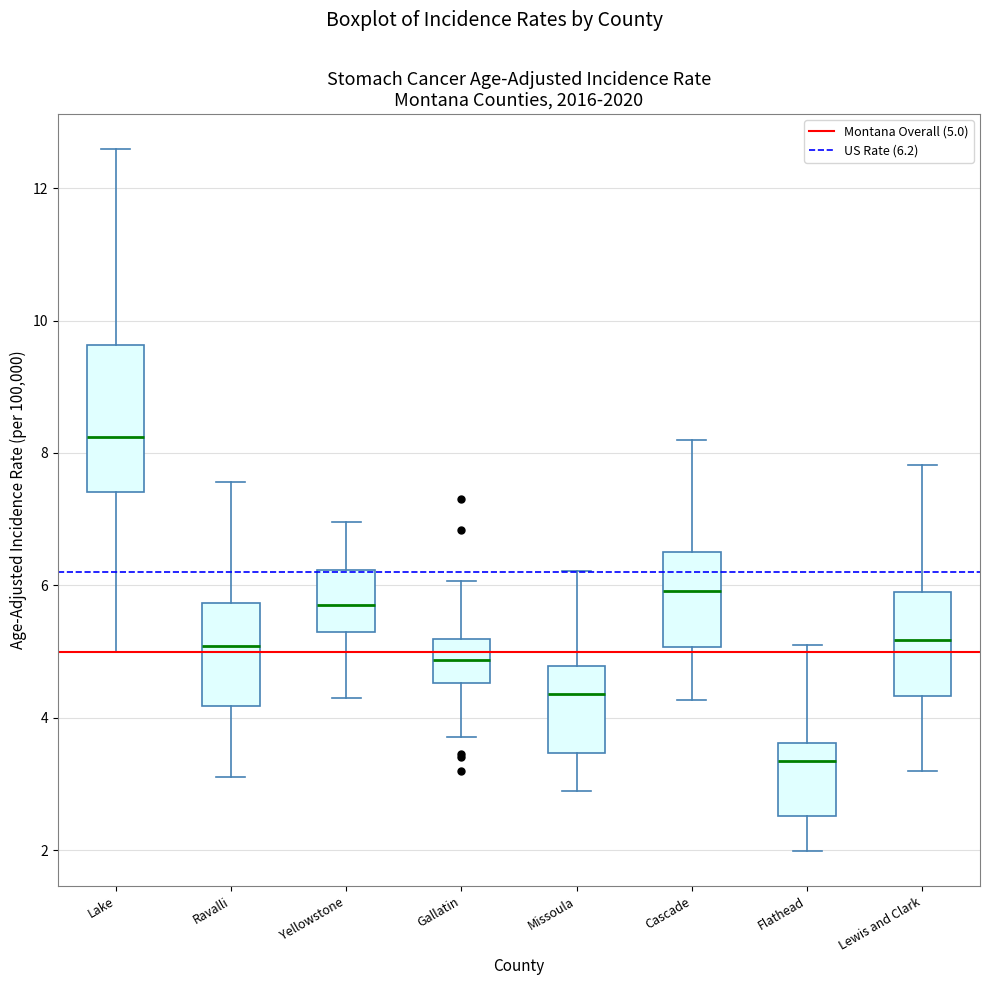

Reading left to right, transcribe this box plot: for each box, give where its median line is, the range the box spans, and where its two whiskers end, as read against the y-axis. The values are not printed on the chart, so give them approximately, as read against the axis.

Lake: median 8.2, box 7.4 to 9.6, whiskers 5.0 to 12.6
Ravalli: median 5.0, box 4.2 to 5.8, whiskers 3.2 to 7.6
Yellowstone: median 5.8, box 5.2 to 6.2, whiskers 4.4 to 7.0
Gallatin: median 4.8, box 4.6 to 5.2, whiskers 3.8 to 6.0
Missoula: median 4.4, box 3.4 to 4.8, whiskers 2.8 to 6.2
Cascade: median 6.0, box 5.0 to 6.6, whiskers 4.2 to 8.2
Flathead: median 3.4, box 2.6 to 3.6, whiskers 2.0 to 5.2
Lewis and Clark: median 5.2, box 4.4 to 6.0, whiskers 3.2 to 7.8